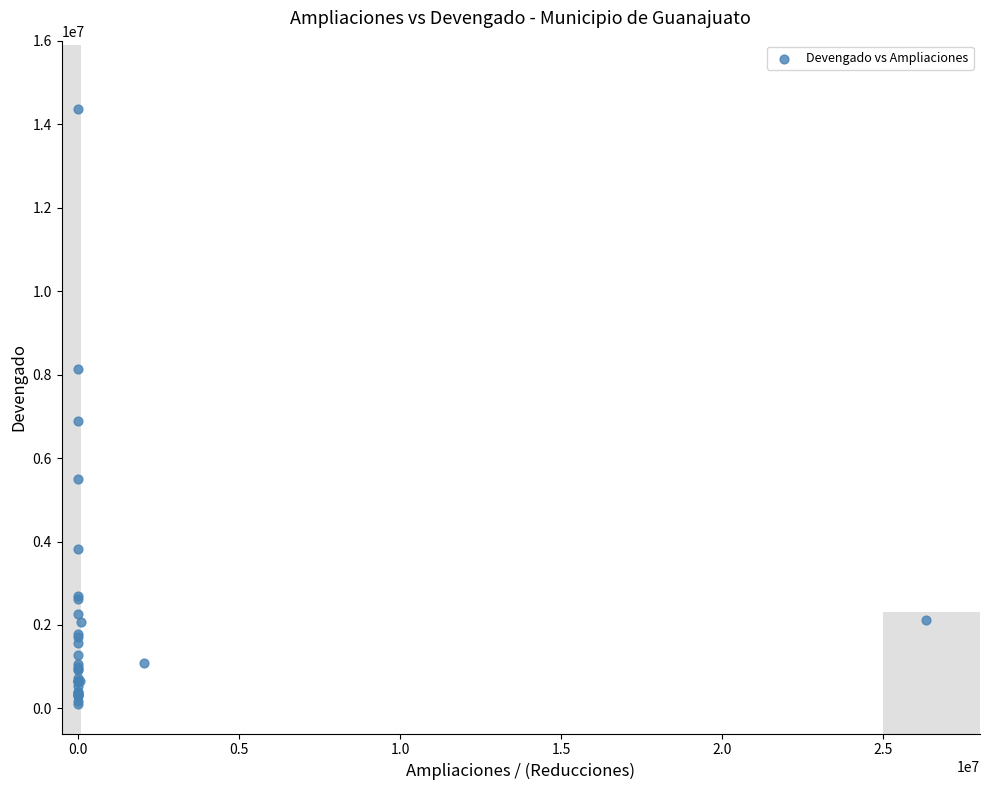

What Y value in the scatter plot is closest to 7228401?

6893943.9